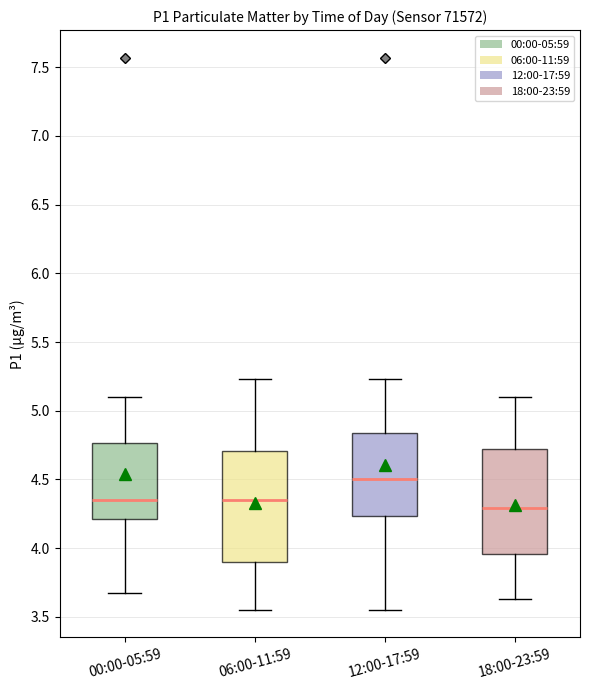

Reading left to right, transcribe this box plot: for each box, give where its median line is, the range the box spans, and where its two whiskers end, as read against the y-axis. The values are not printed on the chart, so give them approximately, as read against the axis.

00:00-05:59: median 4.35, box 4.20 to 4.75, whiskers 3.65 to 5.10
06:00-11:59: median 4.35, box 3.90 to 4.70, whiskers 3.55 to 5.25
12:00-17:59: median 4.50, box 4.25 to 4.85, whiskers 3.55 to 5.25
18:00-23:59: median 4.30, box 3.95 to 4.70, whiskers 3.65 to 5.10